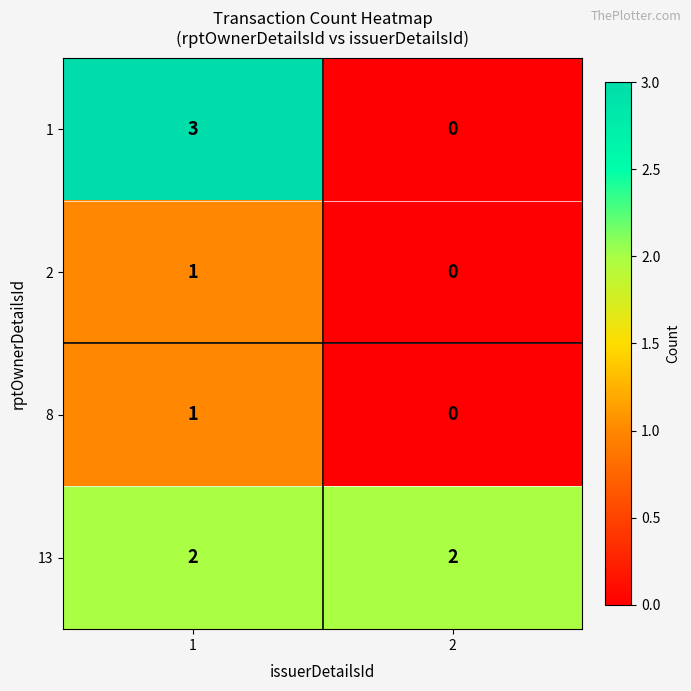

Reading left to right, transcribe all the data shown in this chart.

1: 1=3	2=0
2: 1=1	2=0
8: 1=1	2=0
13: 1=2	2=2